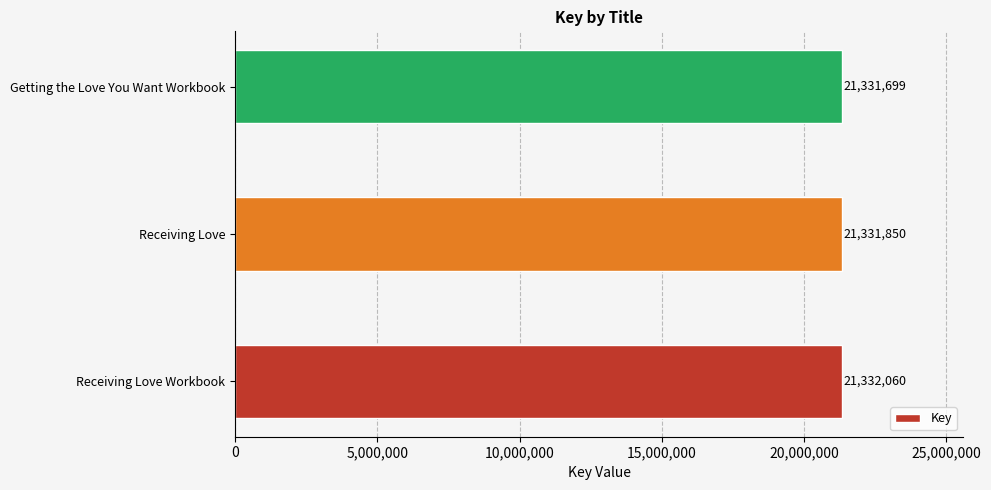

Reading bottom to top, extract all data points from this chart.

21332060	21331850	21331699